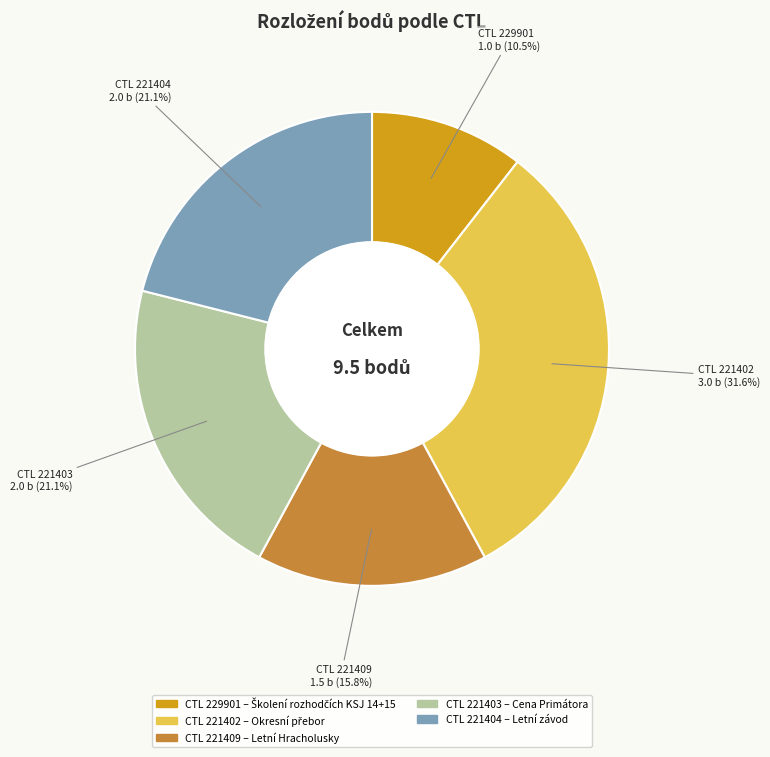

Does any single category account for the majority?

No